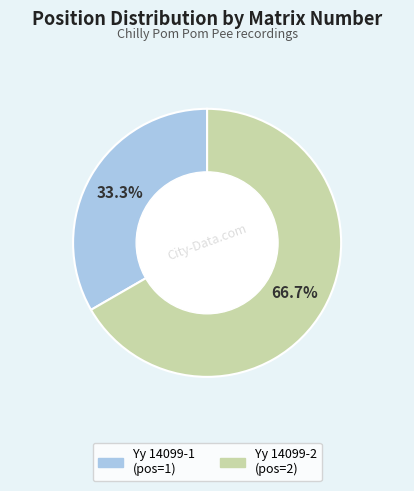

Which category has the smallest portion of the pie?

Yy 14099-1